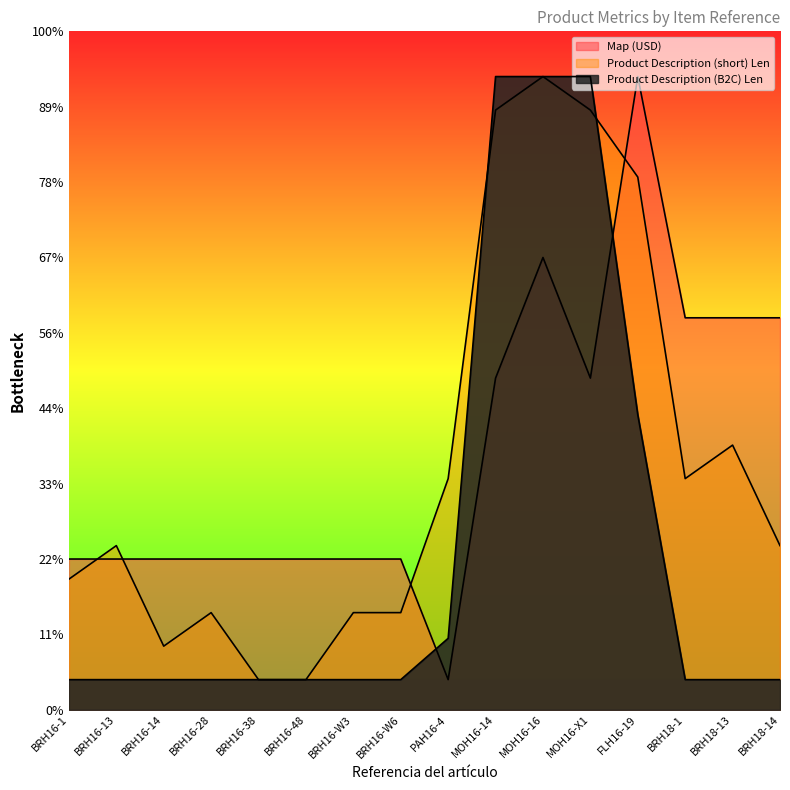

In Product Description (short) Len, how many points are higher than both neighbors (excluding endpoints)?

4